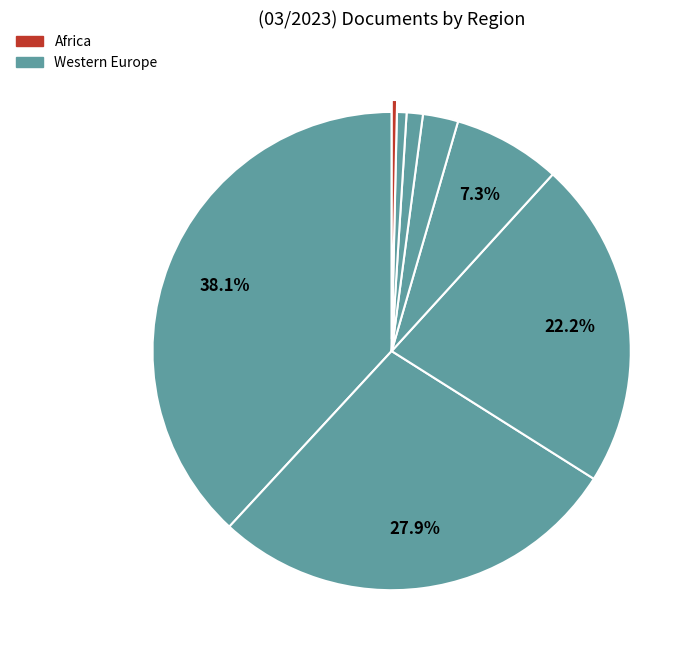

Count the number of slices in the pie.

8